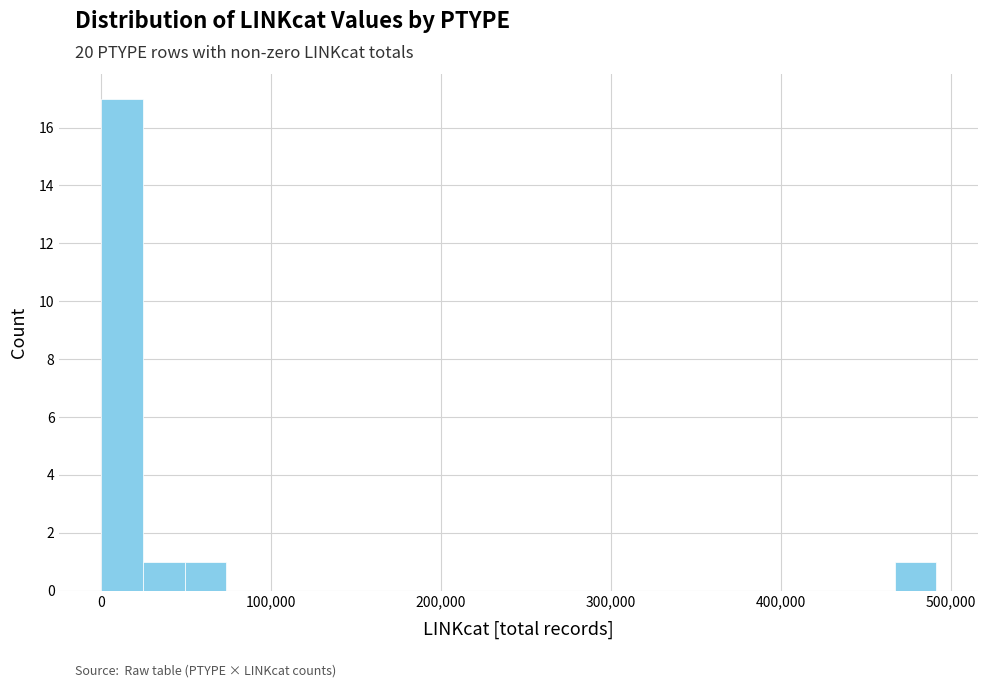

Read against the x-axis, roughly where is the centre of the tallest bar?

10000